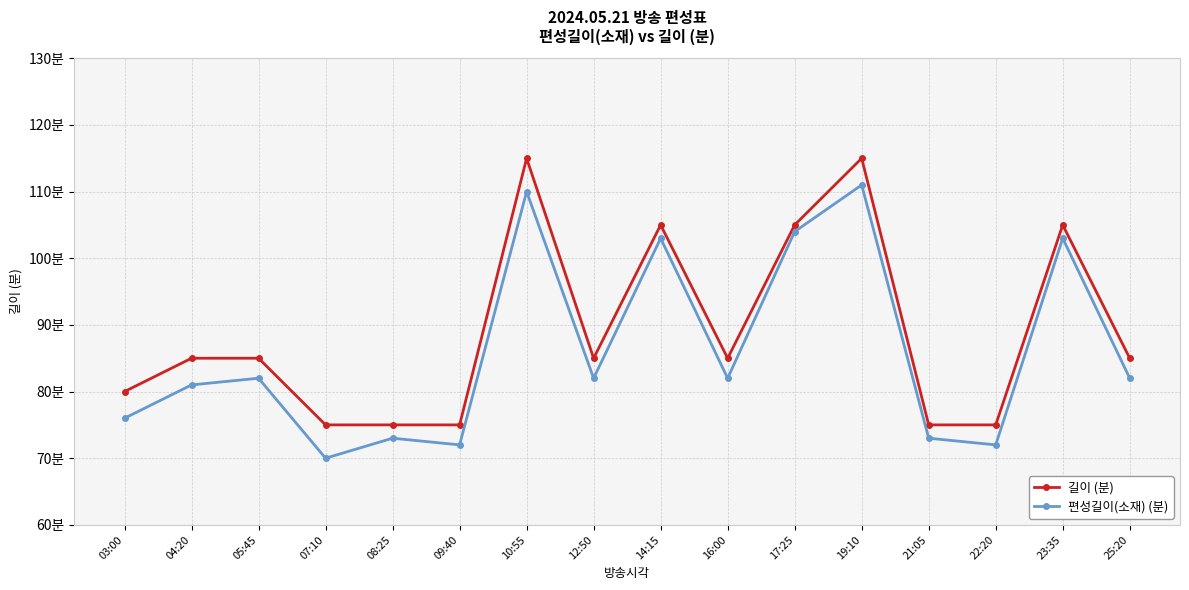

What is the label of the 11th point from the left?

17:25